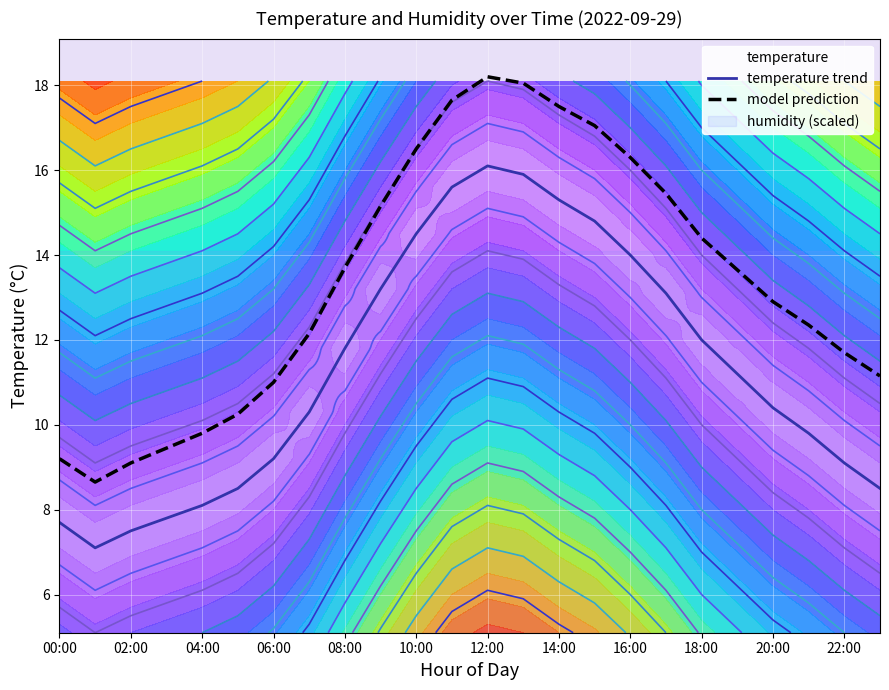

What is the highest value of the model prediction series?

18.2